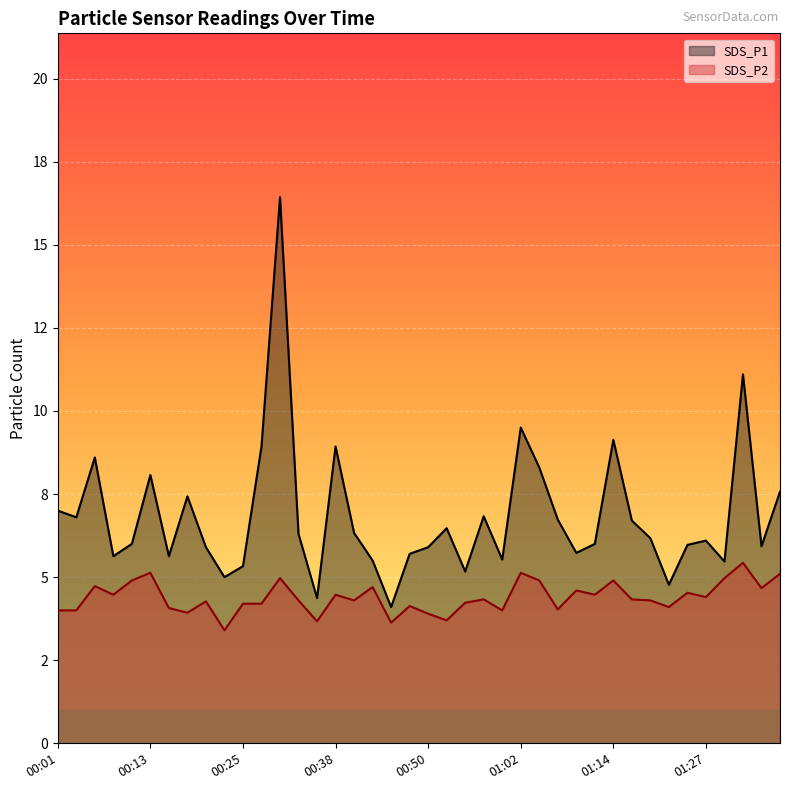

What is the maximum value shown in the chart?

16.4